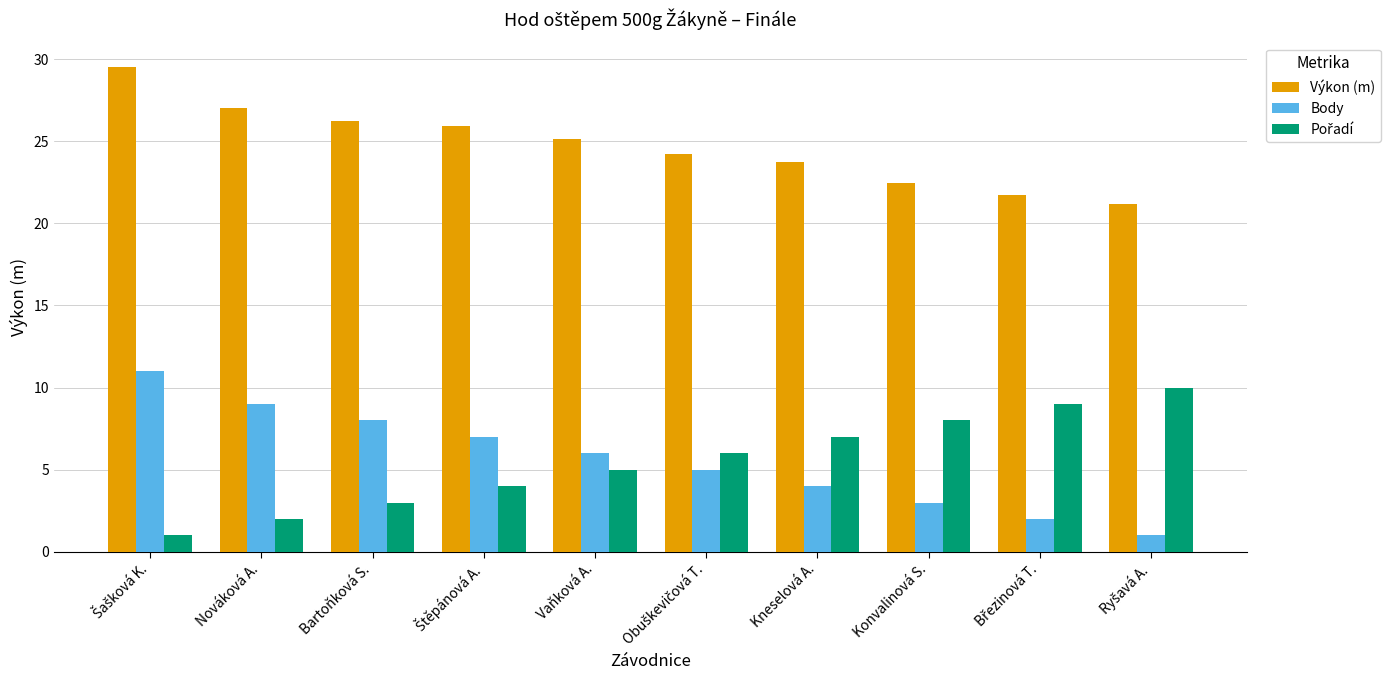

Which series has the largest total across all categories?

Výkon (m)